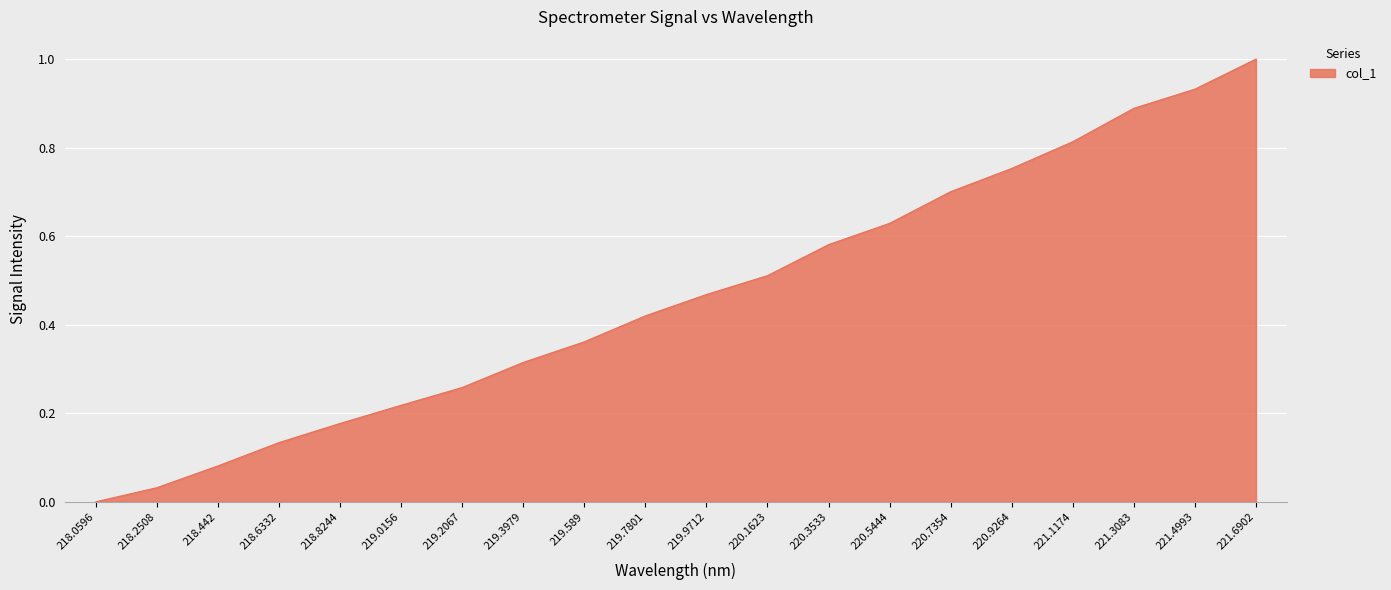

Does the chart display data point markers on the line(s)?

No